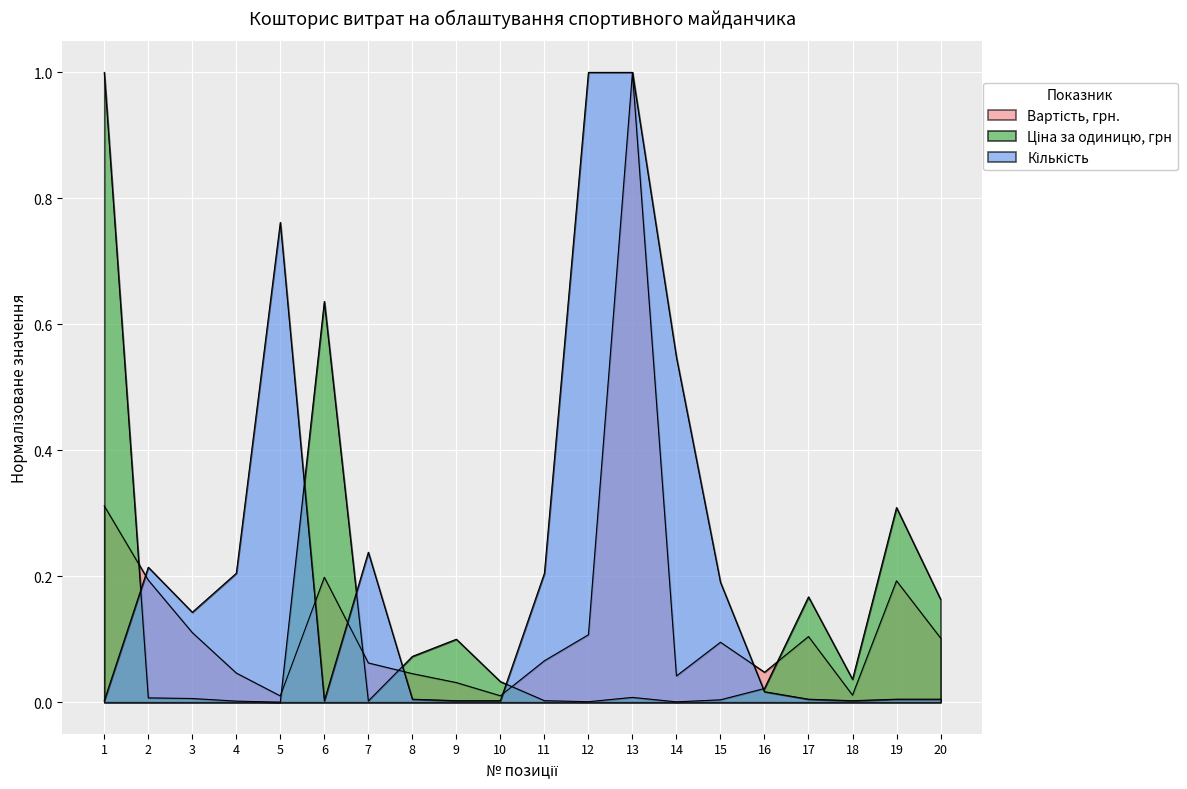

Between 5 and 1, which is larger?

1